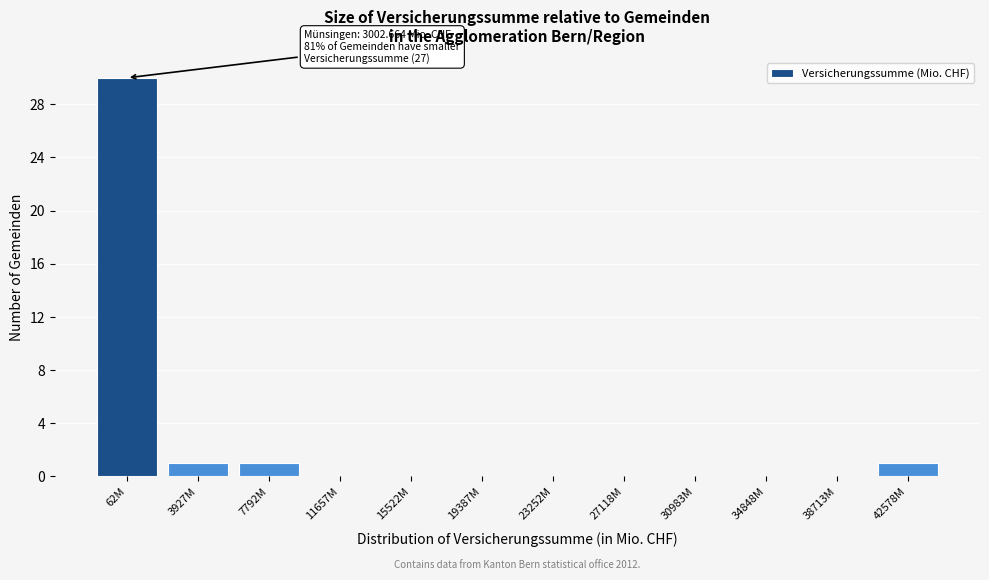

Reading left to right, list all the values displayed in this chart.

62M=30	3927M=1	7792M=1	11657M=0	15522M=0	19387M=0	23252M=0	27118M=0	30983M=0	34848M=0	38713M=0	42578M=1